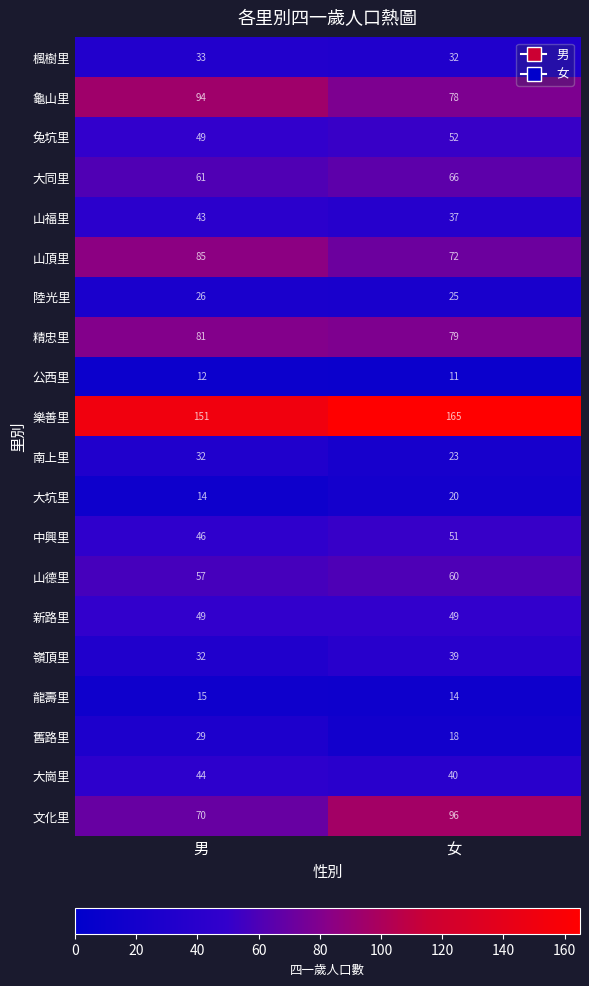

True or false: 大坑里 has a value of 34 at 女.

False